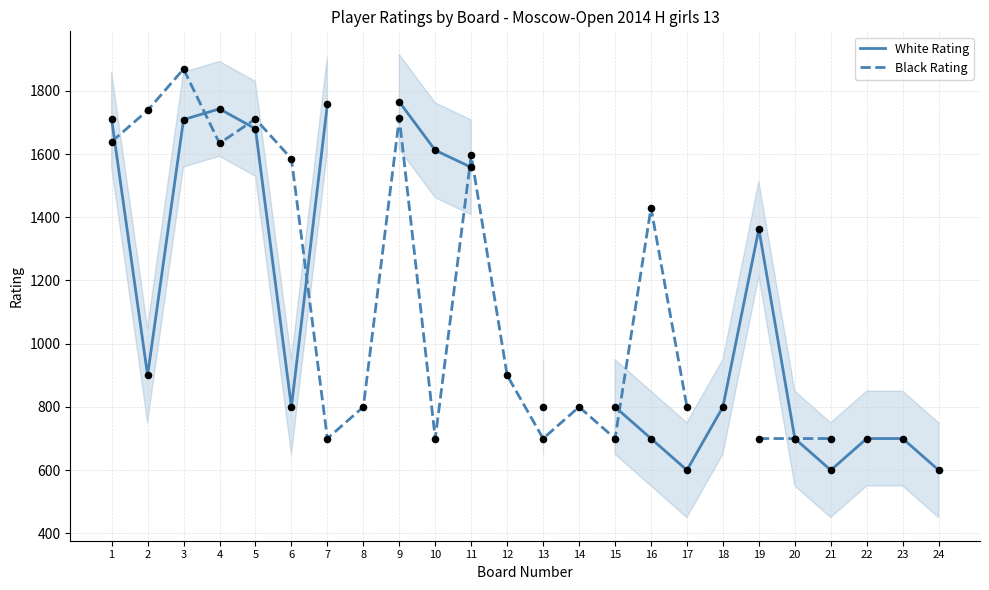

Which series contains the lowest Y value?

White Rating